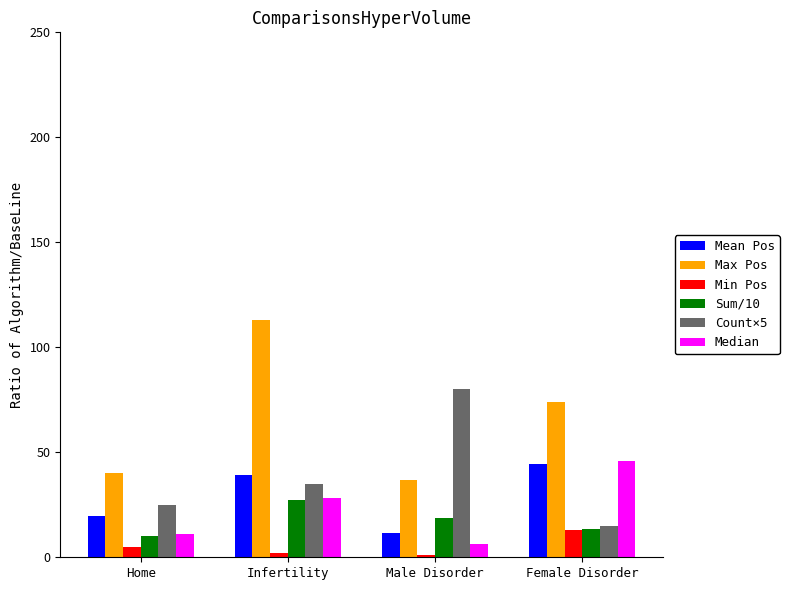

Reading left to right, extract all data points from this chart.

Mean Pos: Home=19.8	Infertility=39.0	Male Disorder=11.8	Female Disorder=44.3
Max Pos: Home=40.0	Infertility=113.0	Male Disorder=37.0	Female Disorder=74.0
Min Pos: Home=5.0	Infertility=2.0	Male Disorder=1.0	Female Disorder=13.0
Sum/10: Home=9.9	Infertility=27.3	Male Disorder=18.9	Female Disorder=13.3
Count×5: Home=25.0	Infertility=35.0	Male Disorder=80.0	Female Disorder=15.0
Median: Home=11.0	Infertility=28.0	Male Disorder=6.5	Female Disorder=46.0